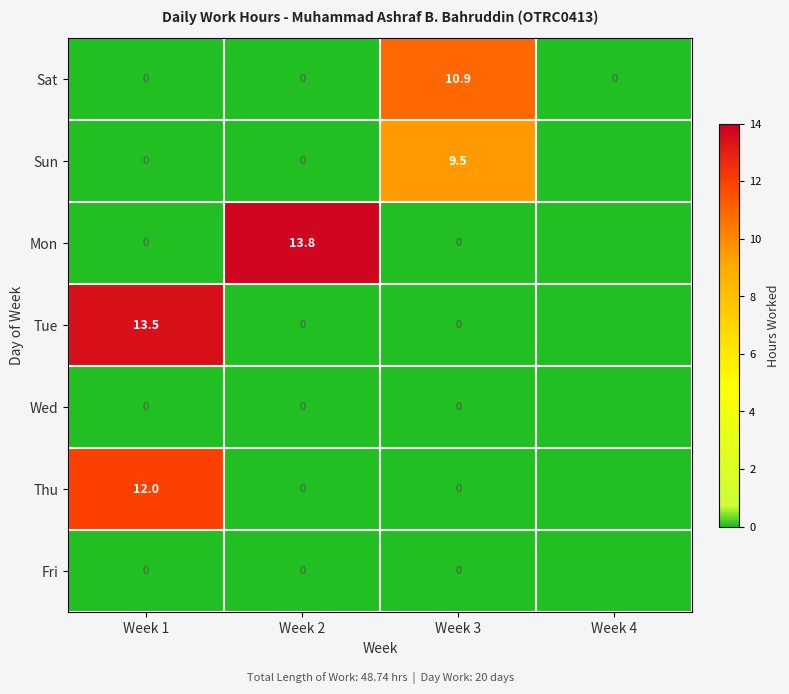

True or false: Thu has a value of 5.0 at Week 1.

False